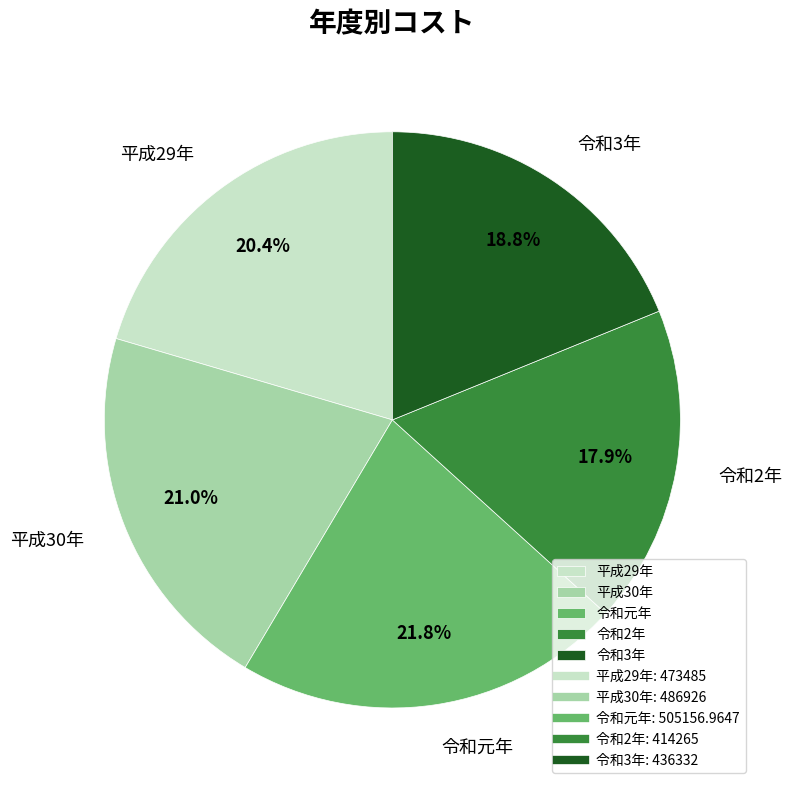

Between 平成29年 and 令和元年, which is larger?

令和元年